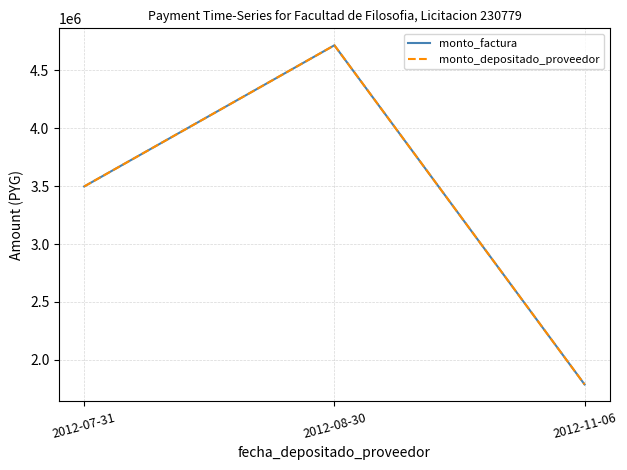

How many lines are shown in the chart?

2